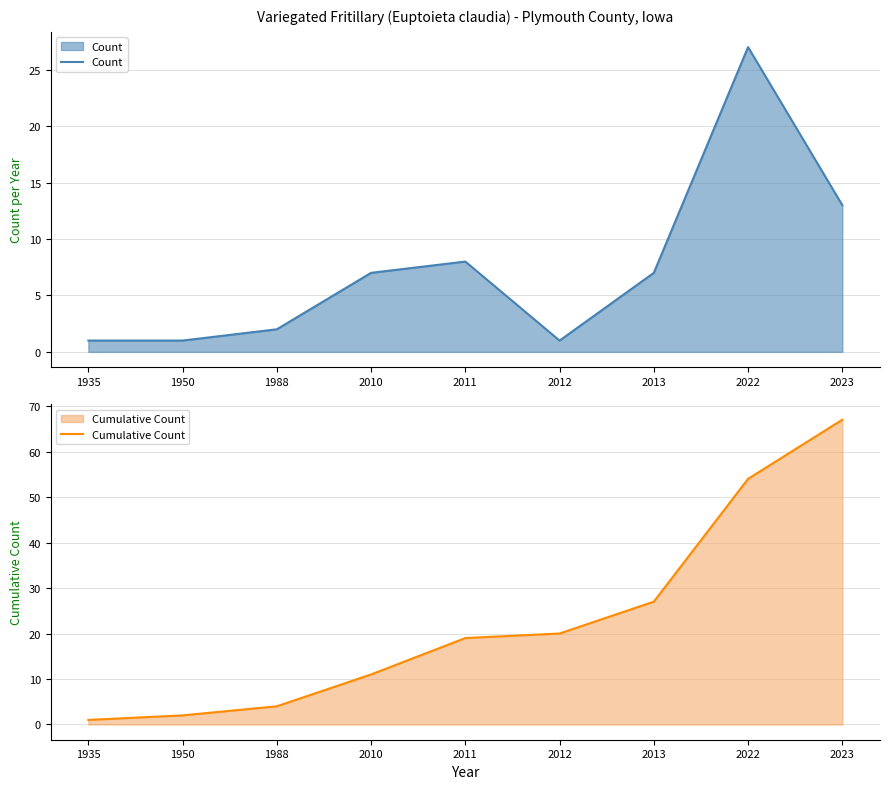

What is the minimum value for Count?

1